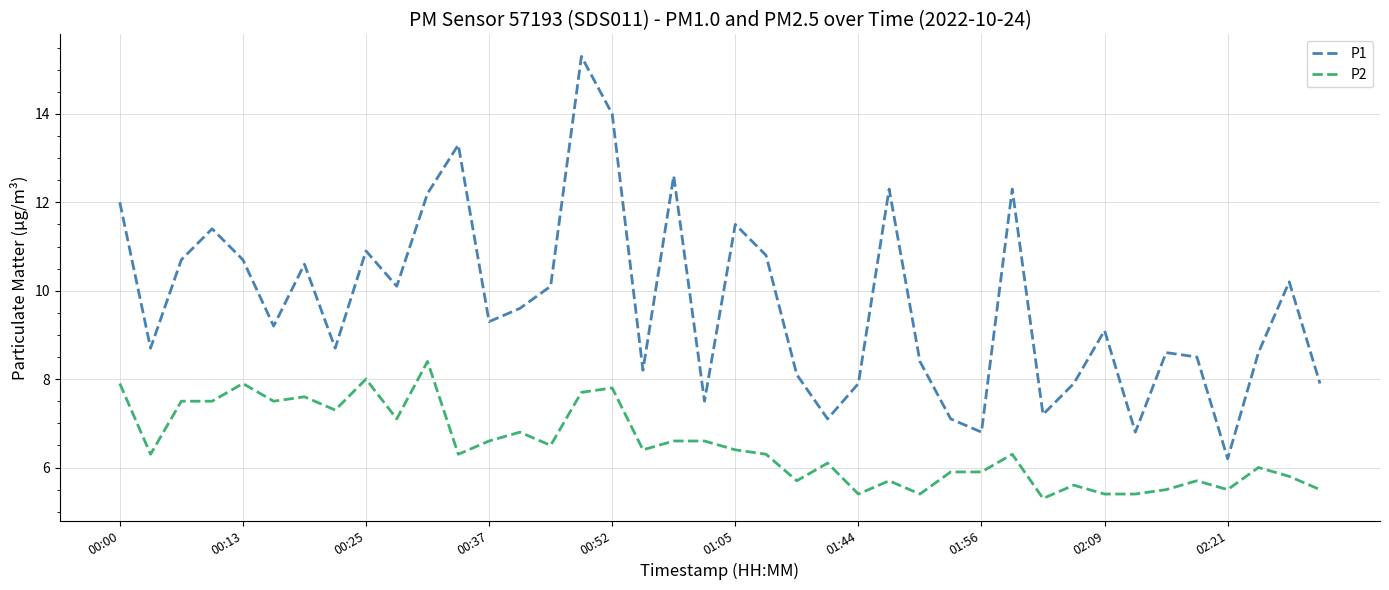

Rank the series by their average value, from lowest to highest.

P2, P1